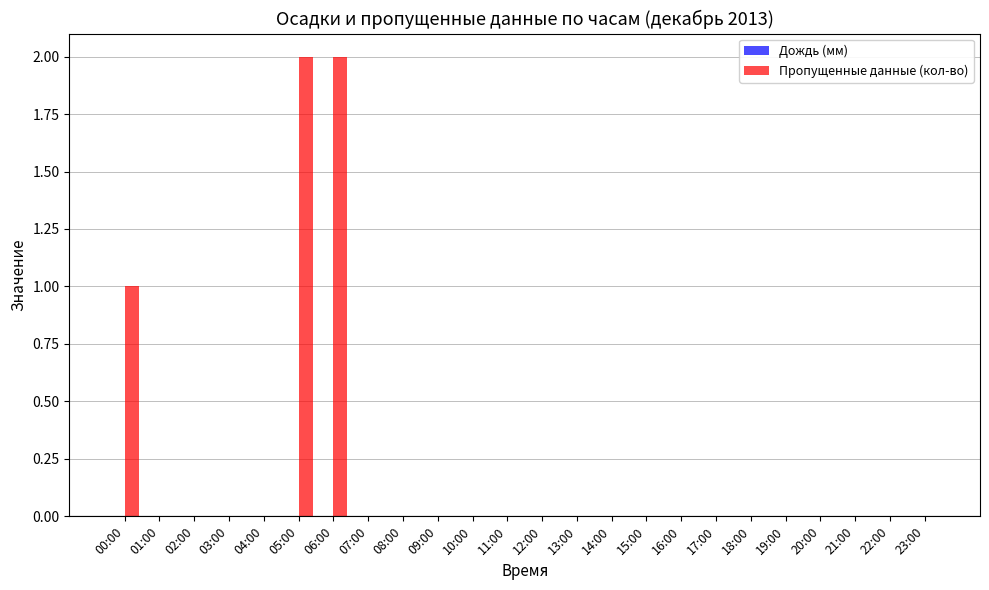

Reading left to right, what are all the values shown in this chart?

00:00=1	01:00=0	02:00=0	03:00=0	04:00=0	05:00=2	06:00=2	07:00=0	08:00=0	09:00=0	10:00=0	11:00=0	12:00=0	13:00=0	14:00=0	15:00=0	16:00=0	17:00=0	18:00=0	19:00=0	20:00=0	21:00=0	22:00=0	23:00=0